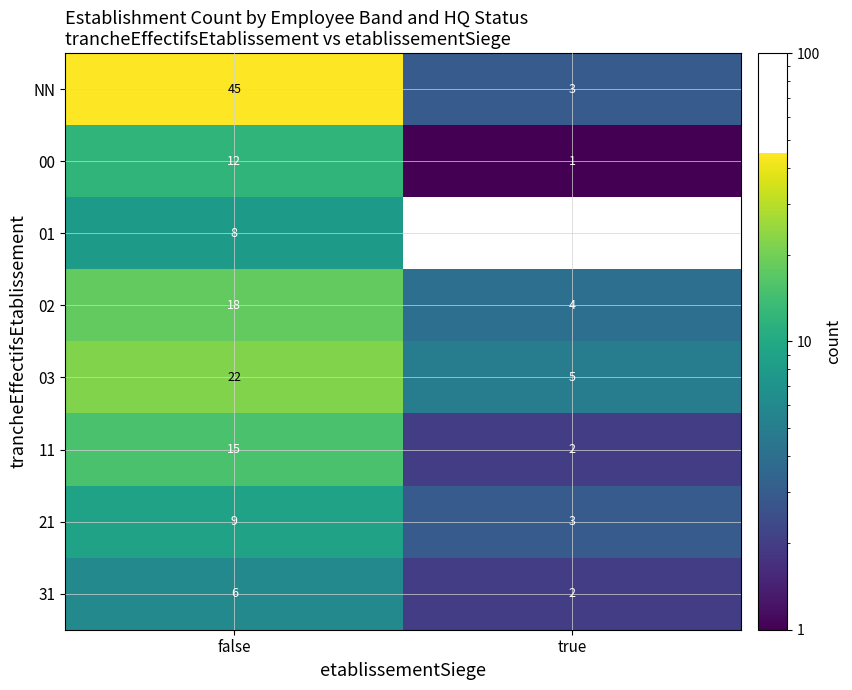

Rank the series at false from highest to lowest value.

NN, 03, 02, 11, 00, 21, 01, 31